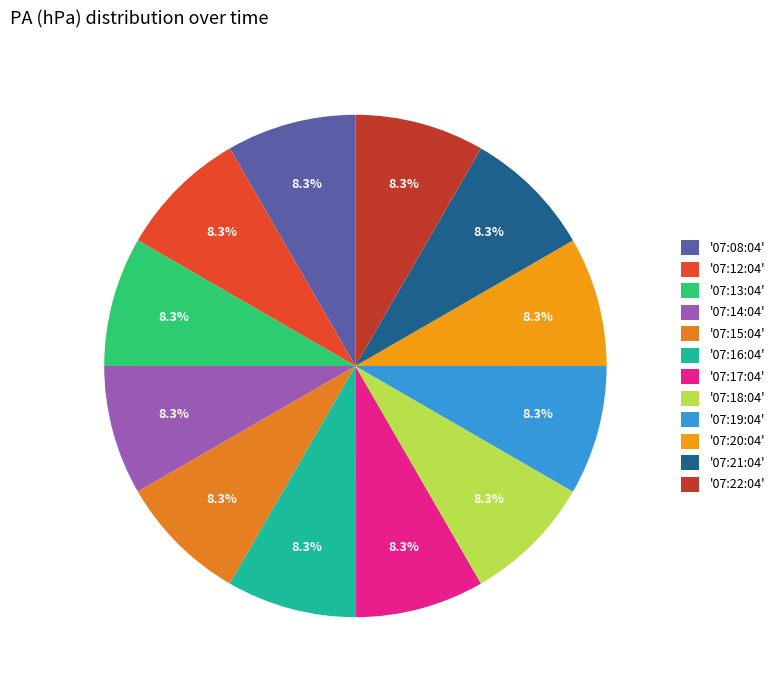

How many slices are in this pie chart?

12